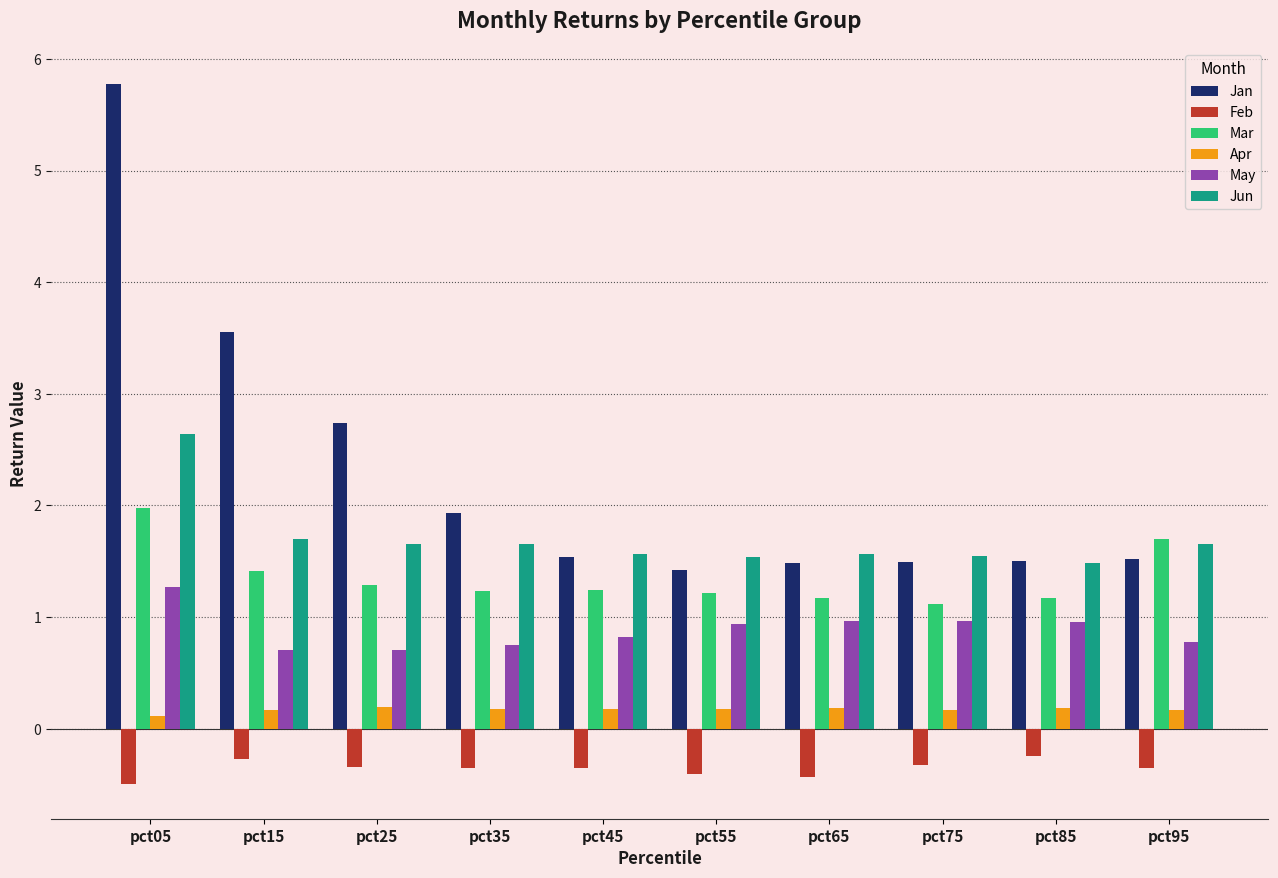

What is the spread (max minus min) of values at pct45?

1.9